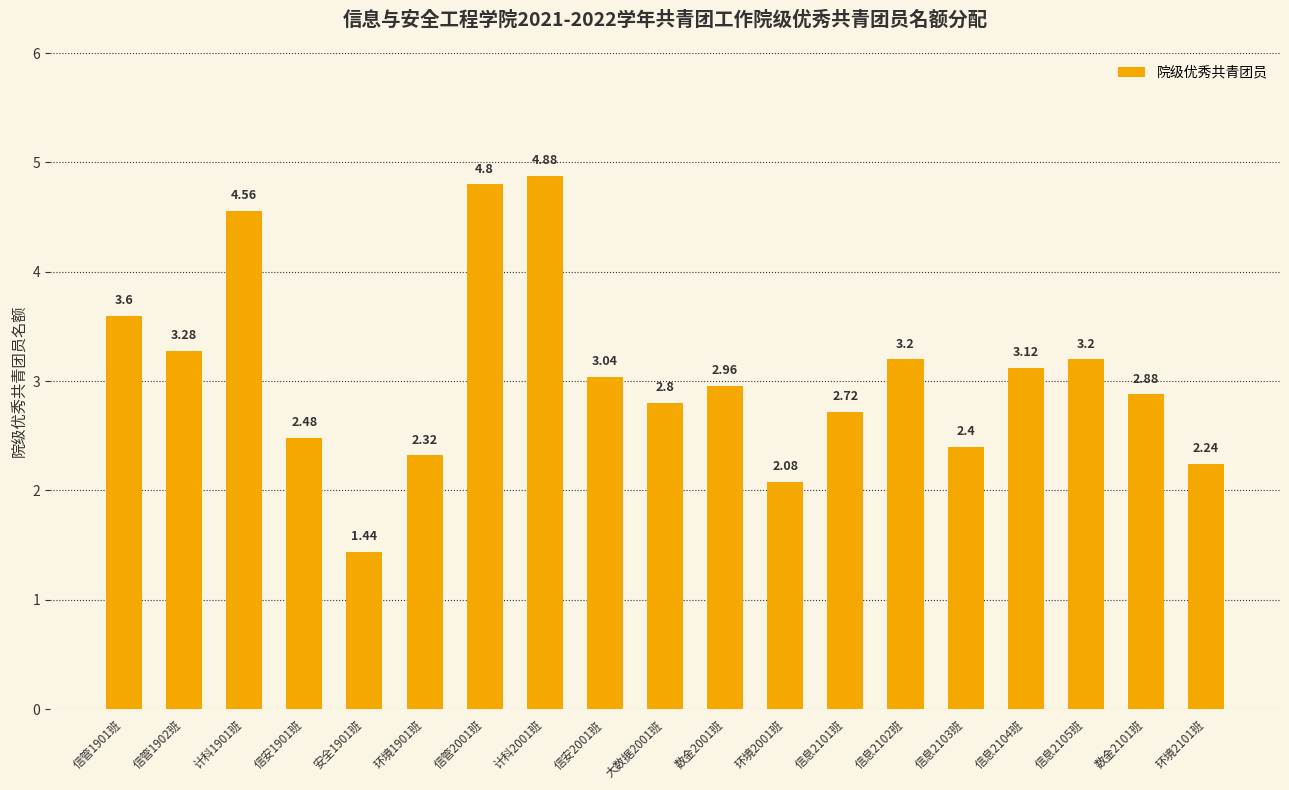

Which label corresponds to the largest value in the chart?

计科2001班